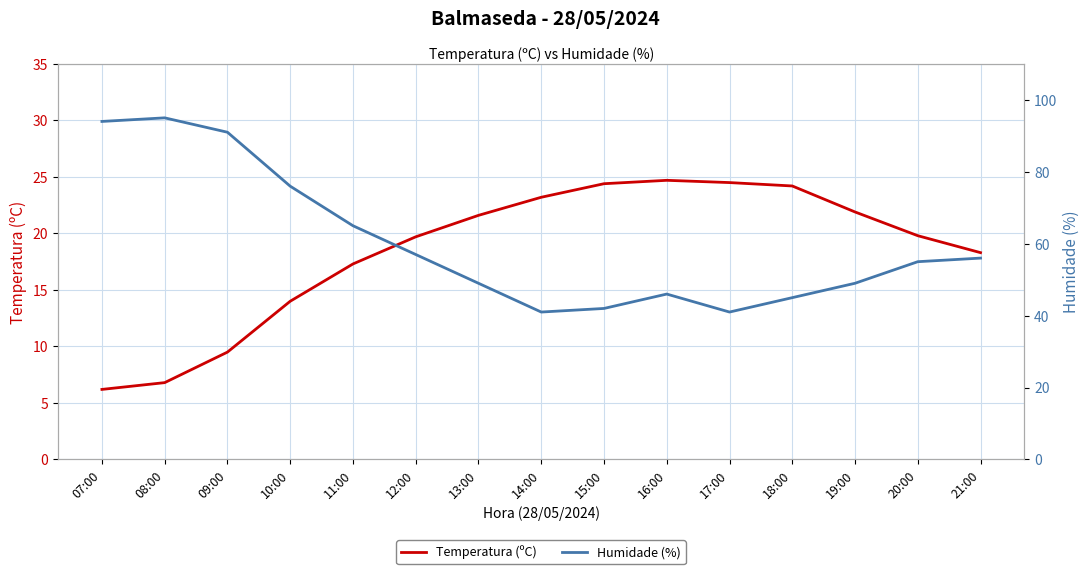

Reading left to right, extract all data points from this chart.

Temperatura (ºC): 6.2	6.8	9.5	14.0	17.3	19.7	21.6	23.2	24.4	24.7	24.5	24.2	21.9	19.8	18.3
Humidade (%): 94.0	95.0	91.0	76.0	65.0	57.0	49.0	41.0	42.0	46.0	41.0	45.0	49.0	55.0	56.0